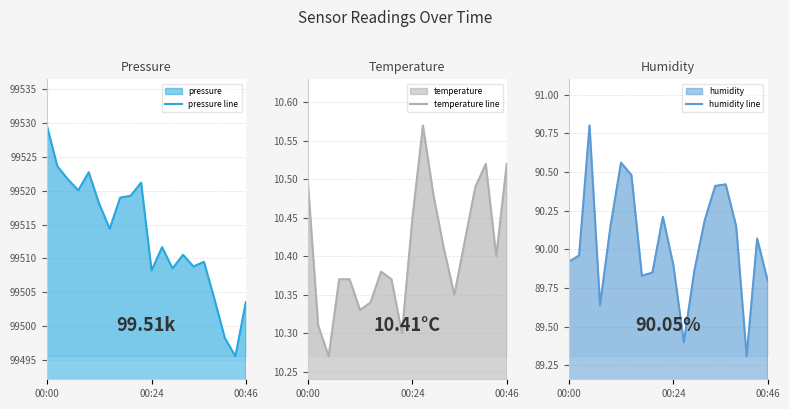

The temperature line series shows 6.4 at 8. True or false?

False